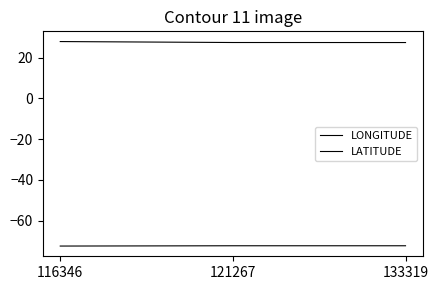

List the series in order of their peak value, highest first.

LONGITUDE, LATITUDE